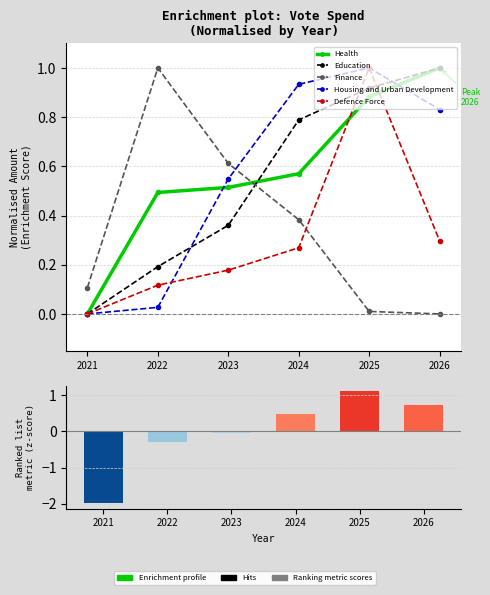

How many values in the Housing and Urban Development series exceed 0?

5